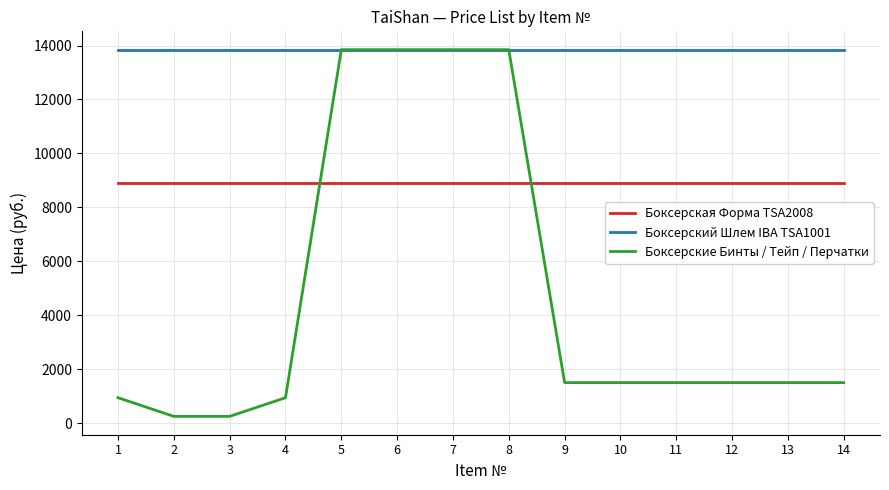

Which series has the largest range (max minus min)?

Боксерские Бинты / Тейп / Перчатки